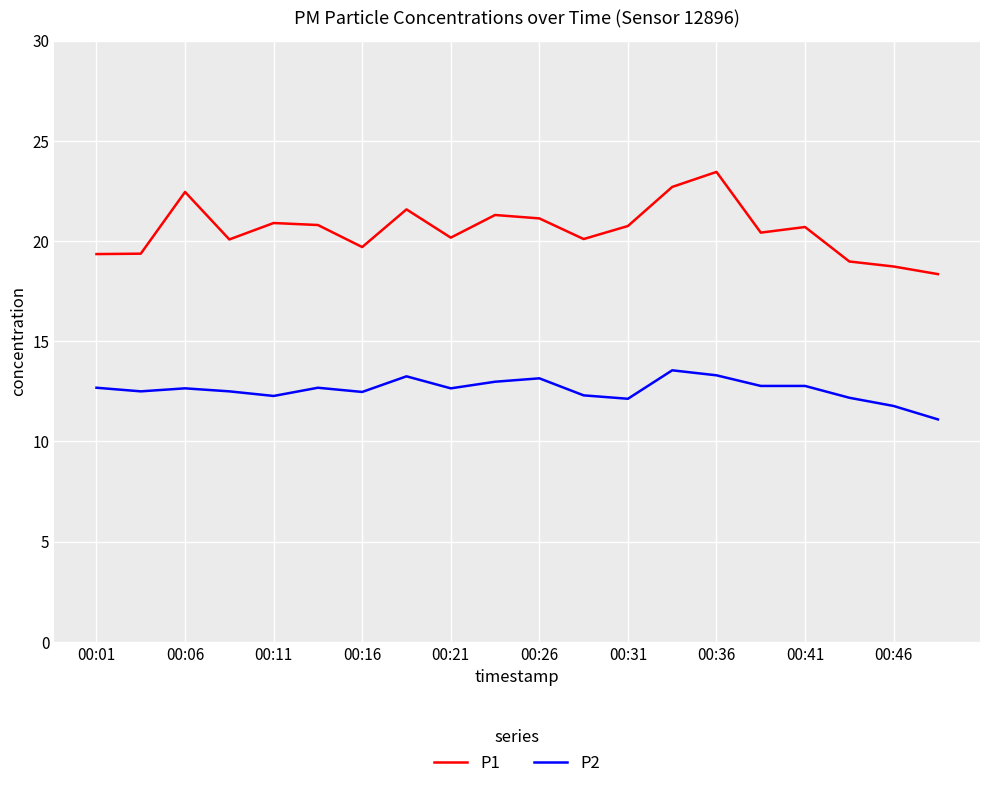

True or false: P2 and P1 intersect in this chart.

False